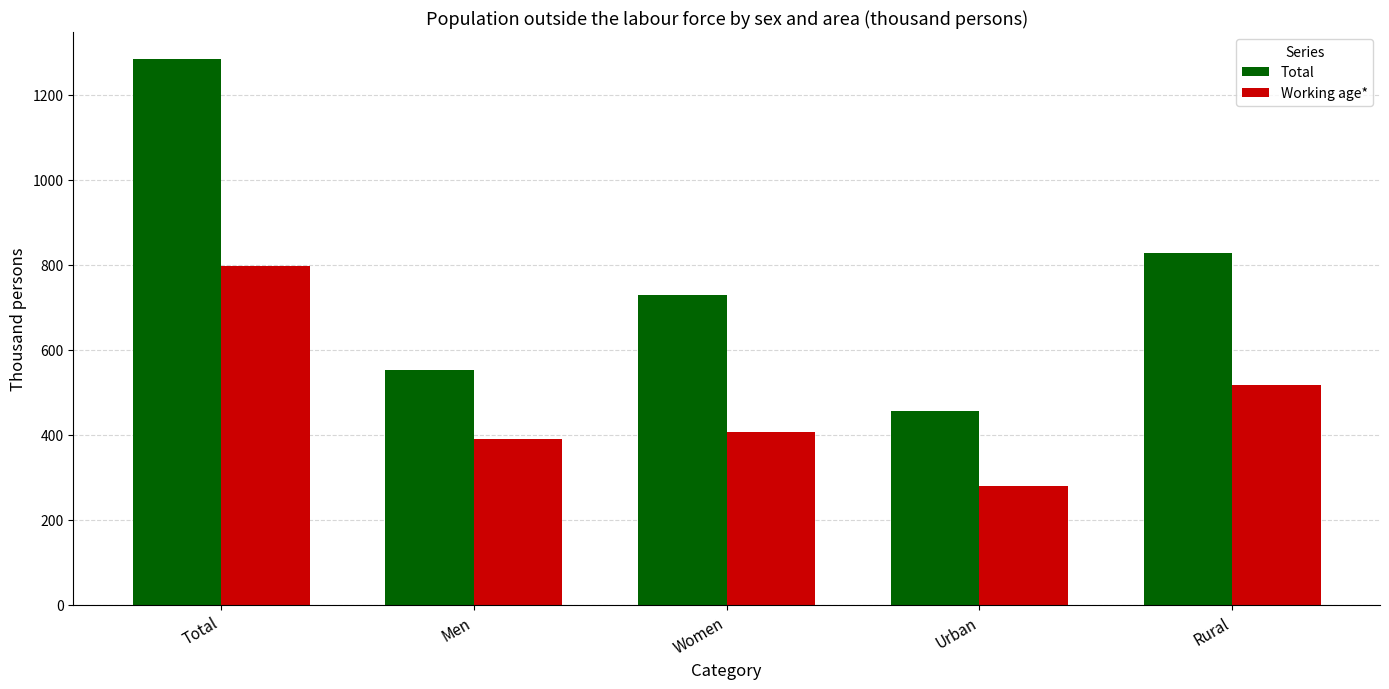

What is the sum of the Working age* values at Total and Urban?

1078.1